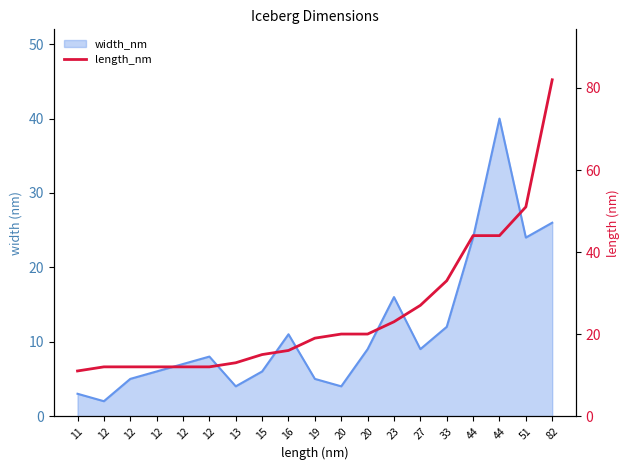

The chart shows a value of 22 at 51. True or false?

False